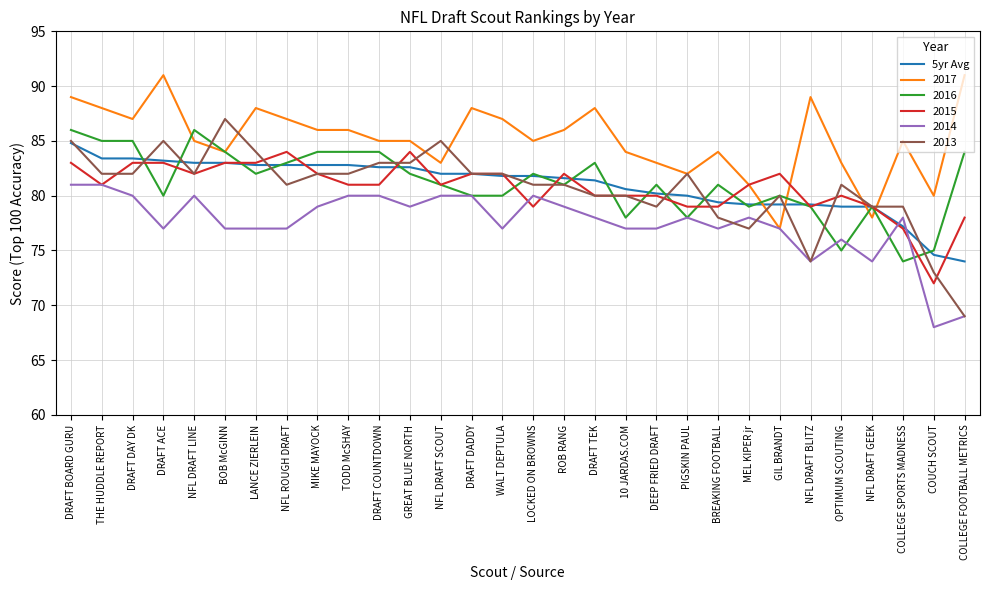

Which series has the largest range (max minus min)?

2013